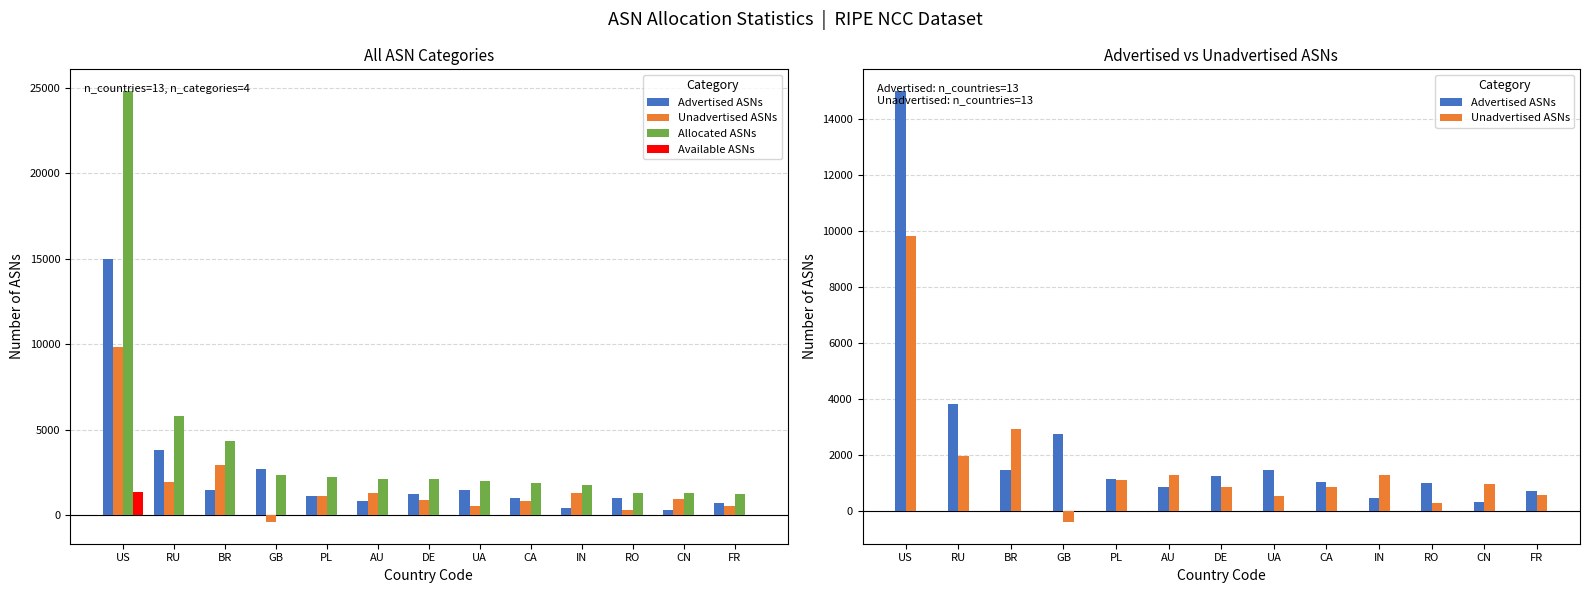

Reading left to right, list all the values displayed in this chart.

Advertised ASNs: US=15004	RU=3834	BR=1457	GB=2735	PL=1151	AU=842	DE=1249	UA=1481	CA=1039	IN=451	RO=1017	CN=313	FR=717
Unadvertised ASNs: US=9818	RU=1958	BR=2917	GB=-397	PL=1122	AU=1287	DE=872	UA=555	CA=851	IN=1303	RO=300	CN=981	FR=560
Allocated ASNs: US=24822	RU=5792	BR=4374	GB=2338	PL=2273	AU=2129	DE=2121	UA=2036	CA=1890	IN=1754	RO=1317	CN=1294	FR=1277
Available ASNs: US=1384	RU=0	BR=0	GB=0	PL=0	AU=0	DE=0	UA=0	CA=0	IN=0	RO=0	CN=0	FR=0